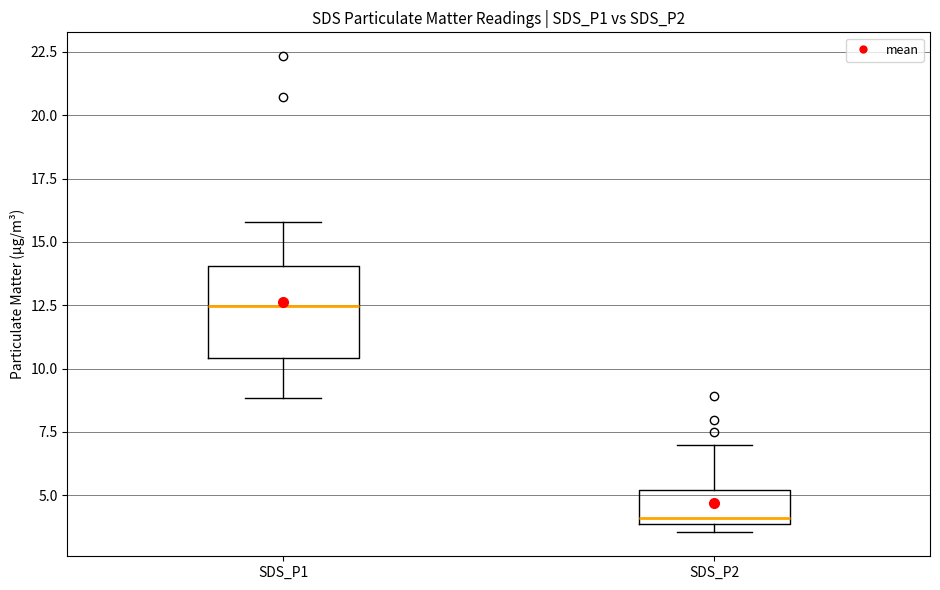

Where does the upper whisker of the box for SDS_P2 end on the y-axis? The values are not printed on the chart, so give them approximately, as read against the axis.

7.0